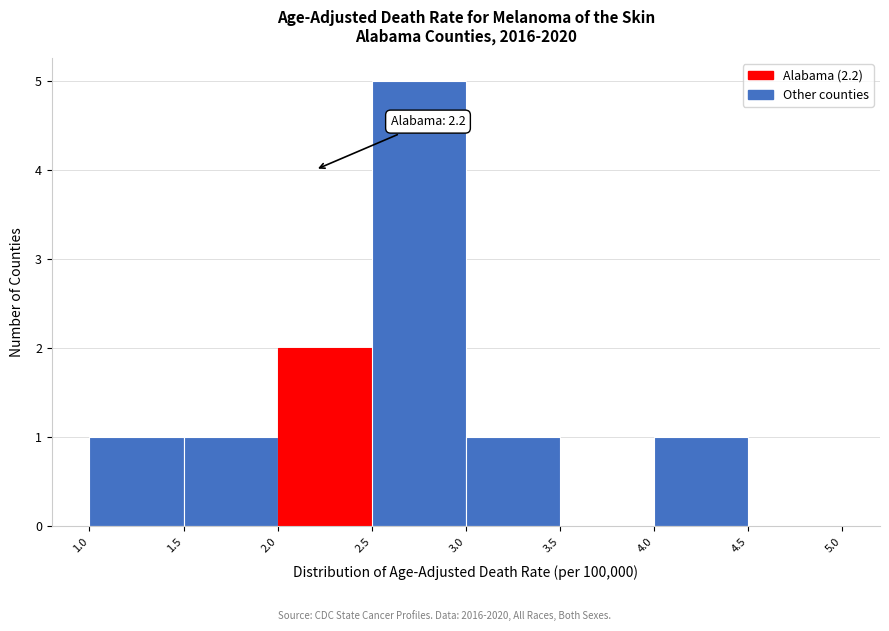

Over which range of the x-axis is the bar tallest?

2.5 to 3.0